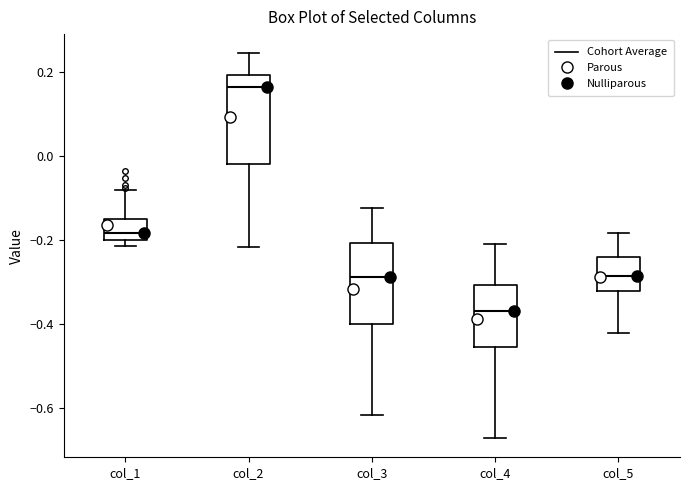

Reading left to right, read every box against the y-axis: the position of its median line, the range the box covers, and the ends of its whiskers. The values are not printed on the chart, so give them approximately, as read against the axis.

col_1: median -0.18, box -0.20 to -0.16, whiskers -0.22 to -0.08
col_2: median 0.16, box -0.02 to 0.20, whiskers -0.22 to 0.24
col_3: median -0.28, box -0.40 to -0.20, whiskers -0.62 to -0.12
col_4: median -0.36, box -0.46 to -0.30, whiskers -0.68 to -0.20
col_5: median -0.28, box -0.32 to -0.24, whiskers -0.42 to -0.18